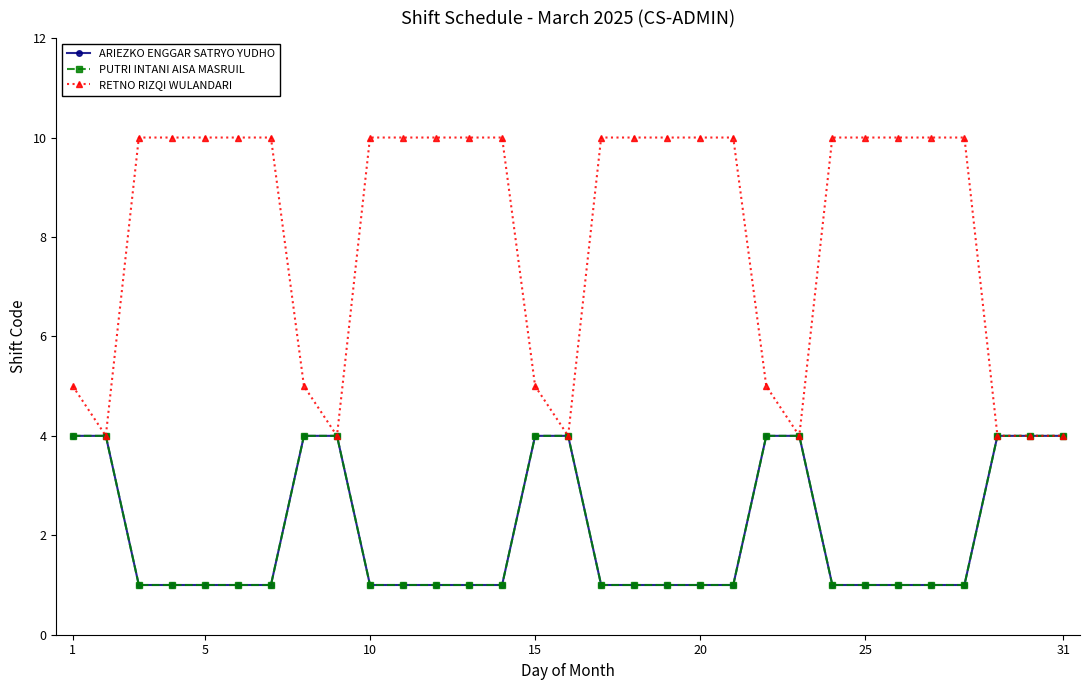

Reading right to left, extract all data points from this chart.

ARIEZKO ENGGAR SATRYO YUDHO: 4	4	4	1	1	1	1	1	4	4	1	1	1	1	1	4	4	1	1	1	1	1	4	4	1	1	1	1	1	4	4
PUTRI INTANI AISA MASRUIL: 4	4	4	1	1	1	1	1	4	4	1	1	1	1	1	4	4	1	1	1	1	1	4	4	1	1	1	1	1	4	4
RETNO RIZQI WULANDARI: 4	4	4	10	10	10	10	10	4	5	10	10	10	10	10	4	5	10	10	10	10	10	4	5	10	10	10	10	10	4	5